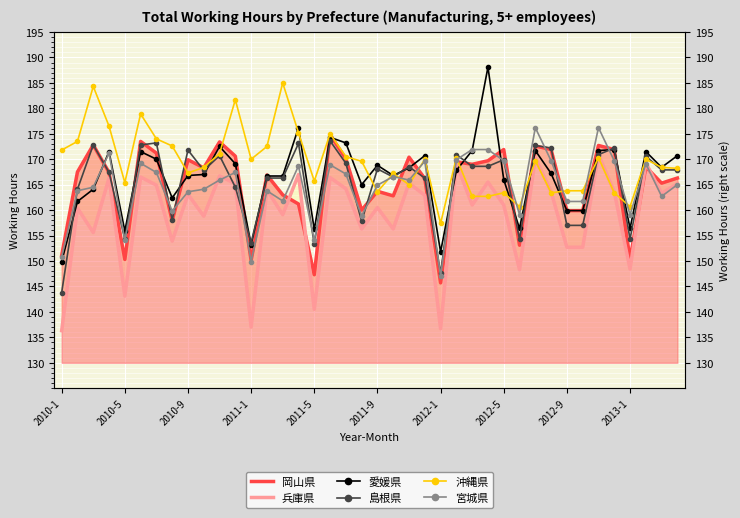

How many lines are shown in the chart?

6